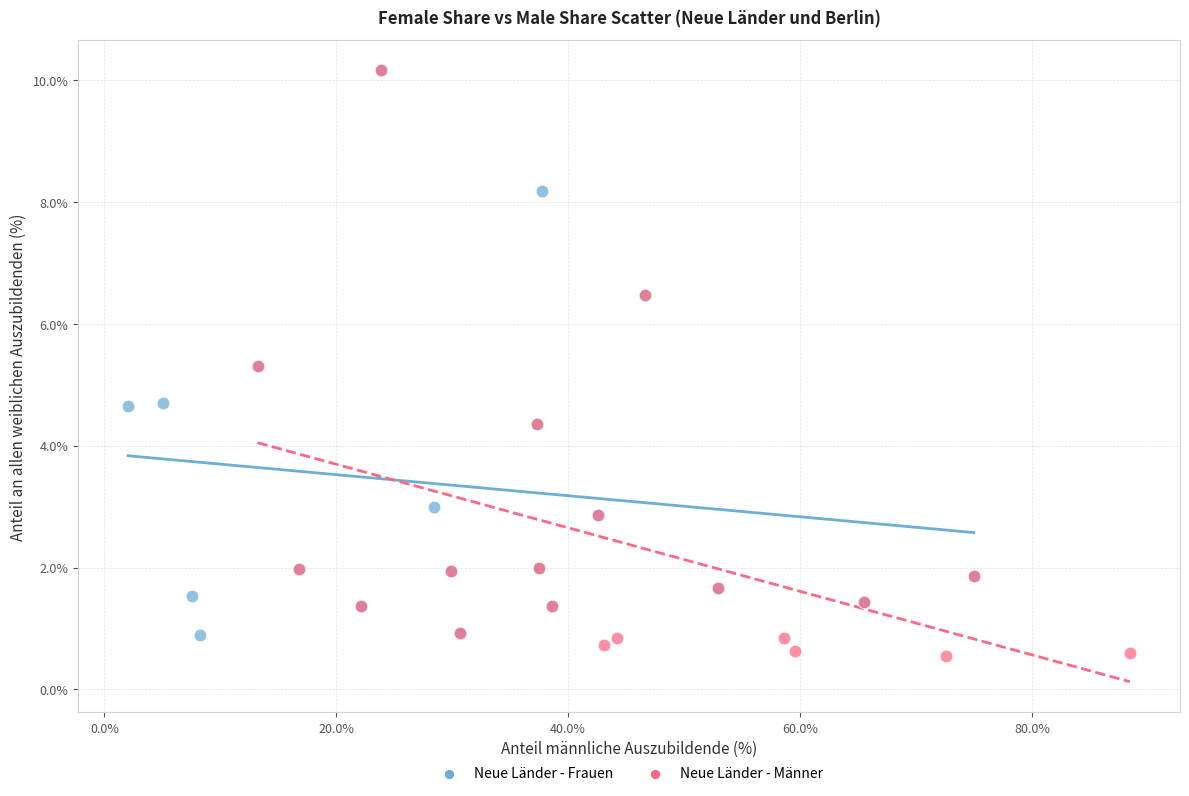

Which series has the largest Y range (max minus min)?

Neue Länder - Männer